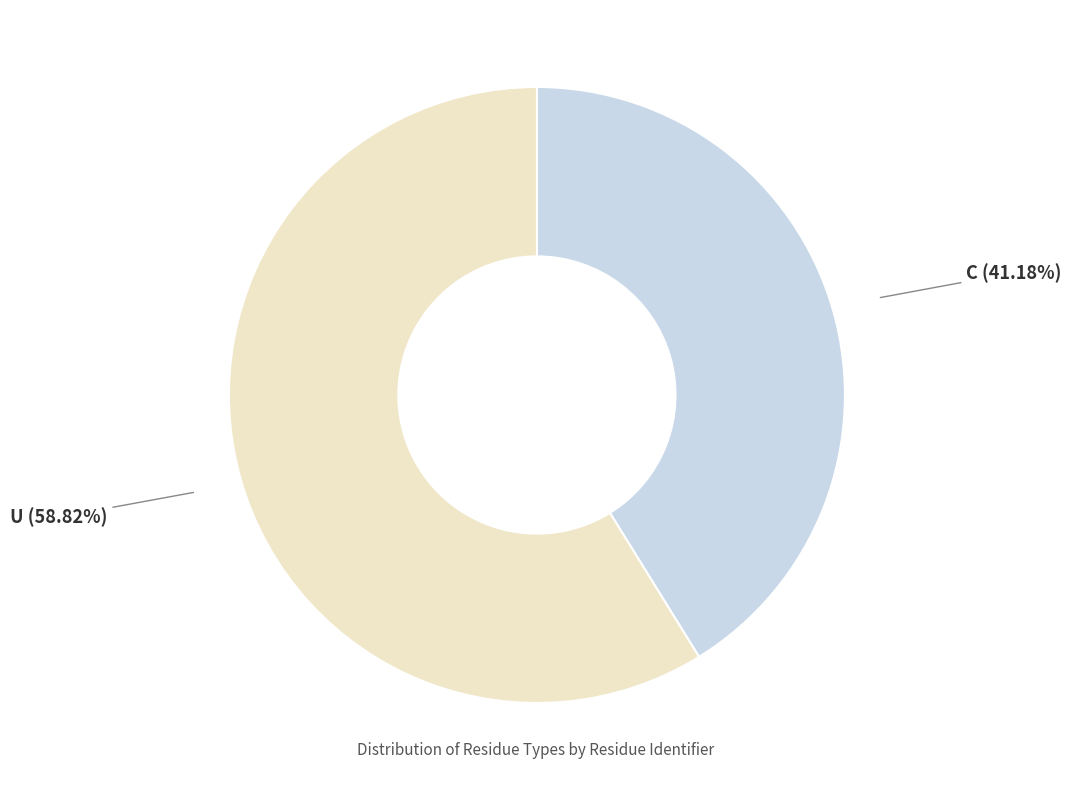

What is the ratio of the value at U to the value at C?

1.4